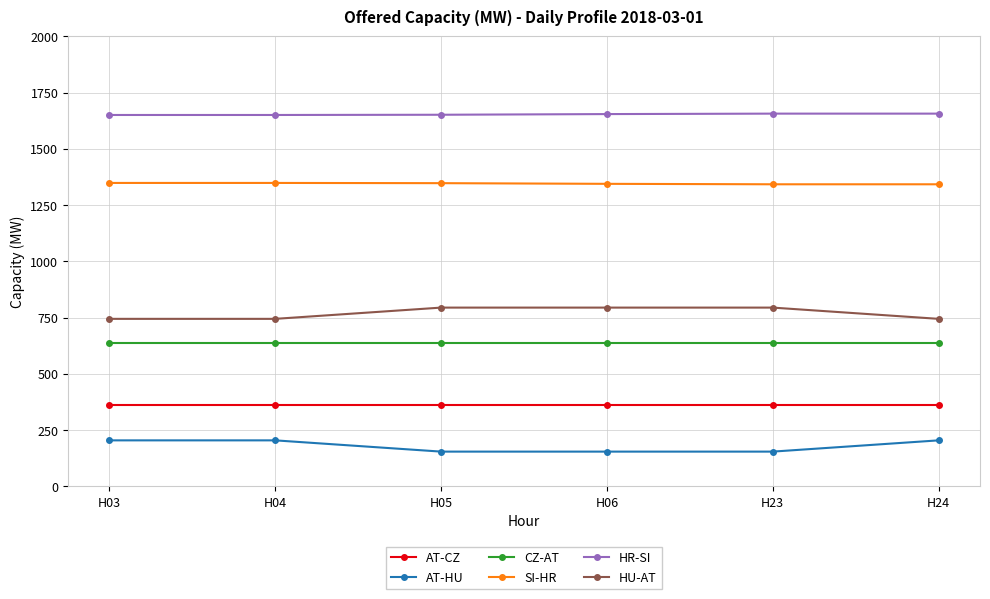

What is the spread (max minus min) of values at H24?

1452